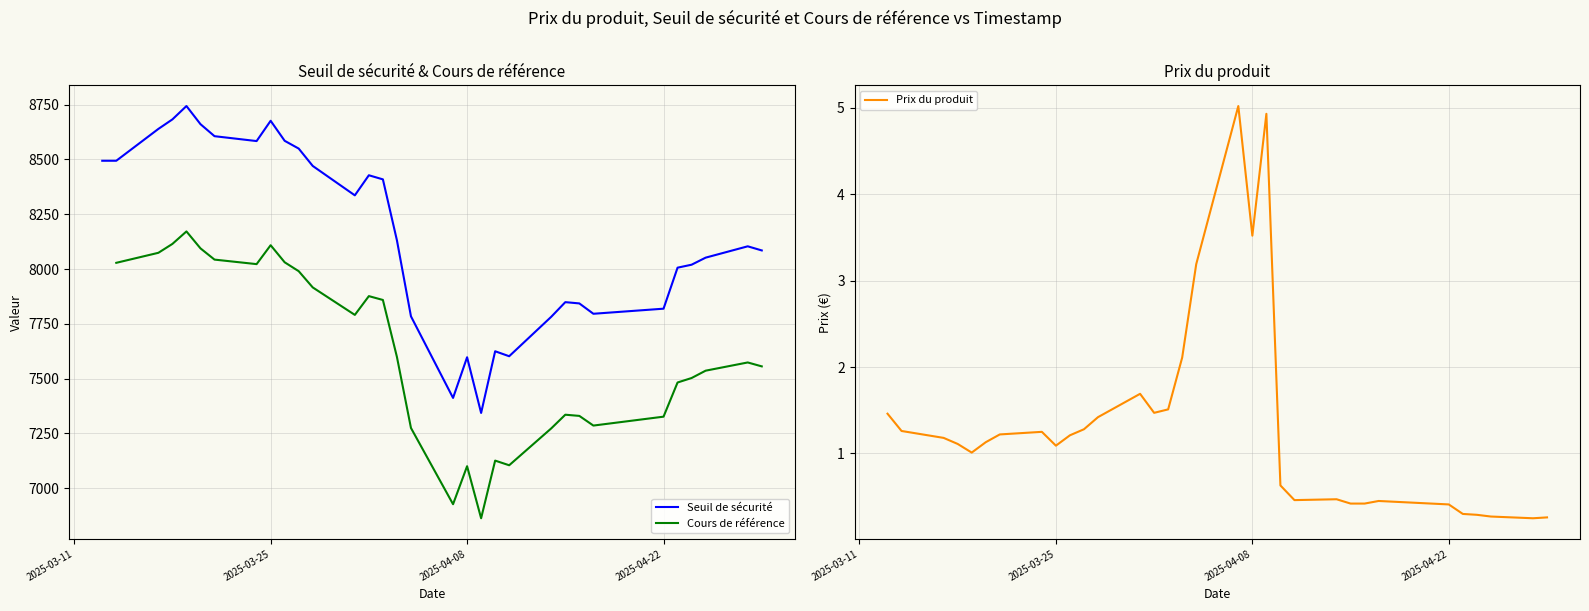

What is the highest value of the Prix du produit series?

5.0